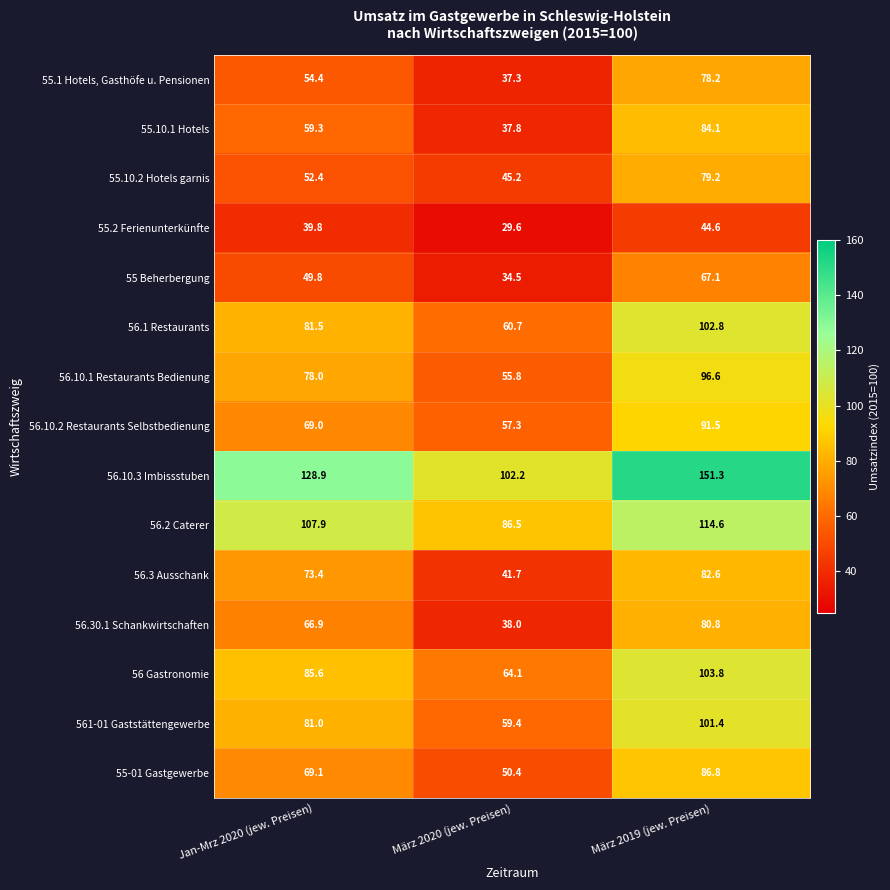

What is the sum of the 55.10.2 Hotels garnis values at Jan-Mrz 2020 (jew. Preisen) and März 2019 (jew. Preisen)?

131.6